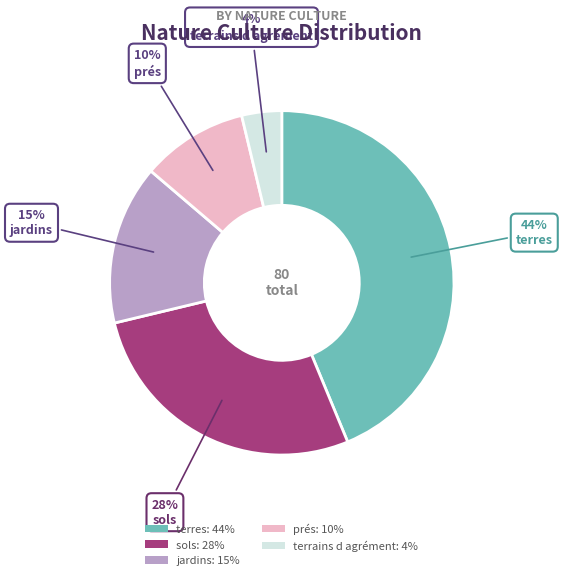

Which has a higher value, prés or sols?

sols